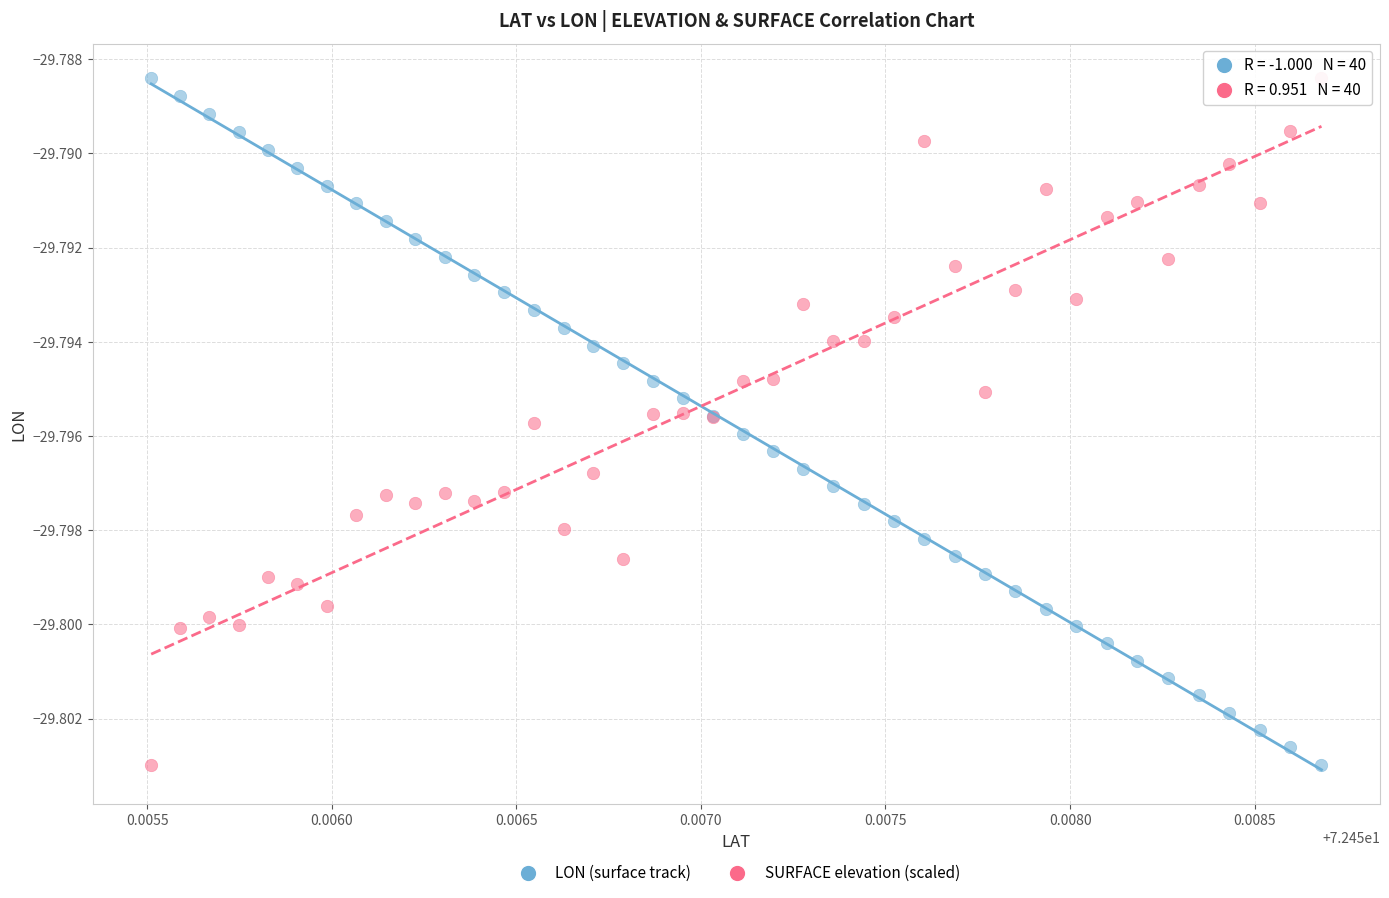

What are all the series names shown in the legend?

LON (surface track), SURFACE elevation (scaled)